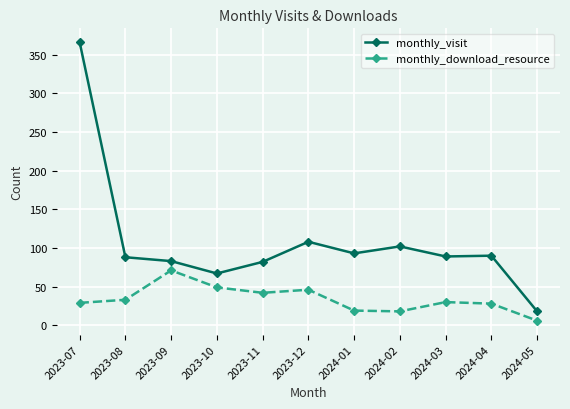

Which series has the largest total across all categories?

monthly_visit